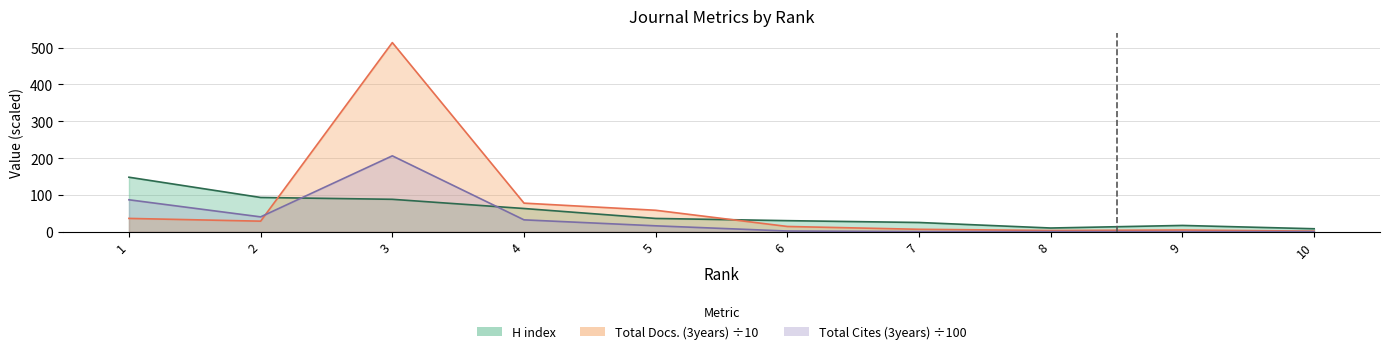

What is the difference between the second highest and minimum values in the Total Cites (3years) series?

86.6